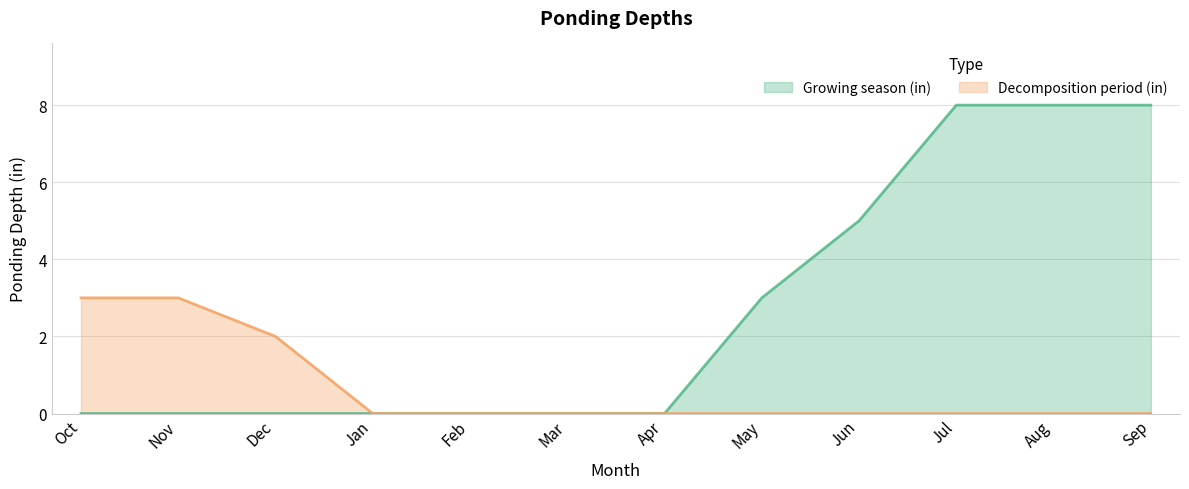

Rank the series by their average value, from lowest to highest.

Decomposition period (in), Growing season (in)